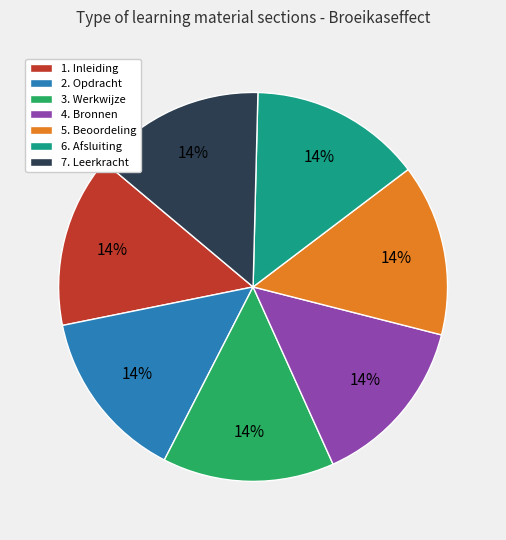

What is the ratio of the value at 2. Opdracht to the value at 6. Afsluiting?

1.0